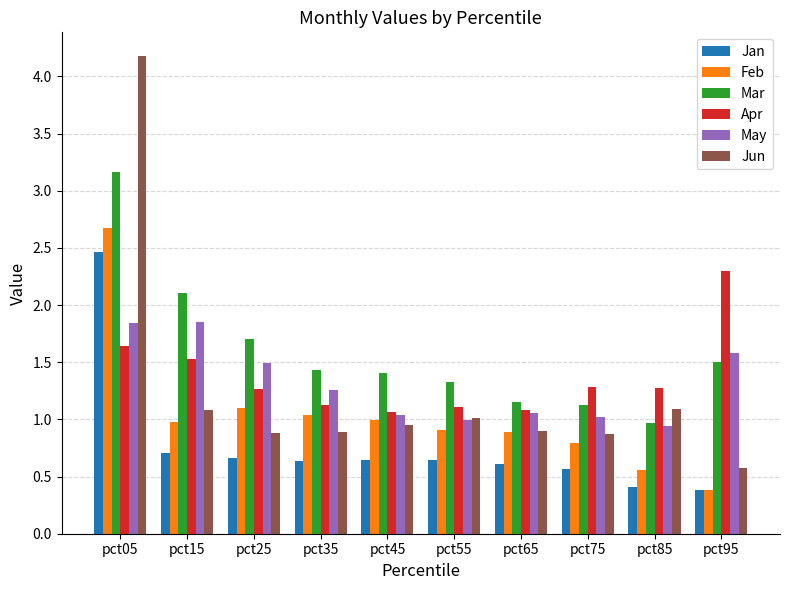

What is the difference between the May values at pct45 and pct35?

0.2